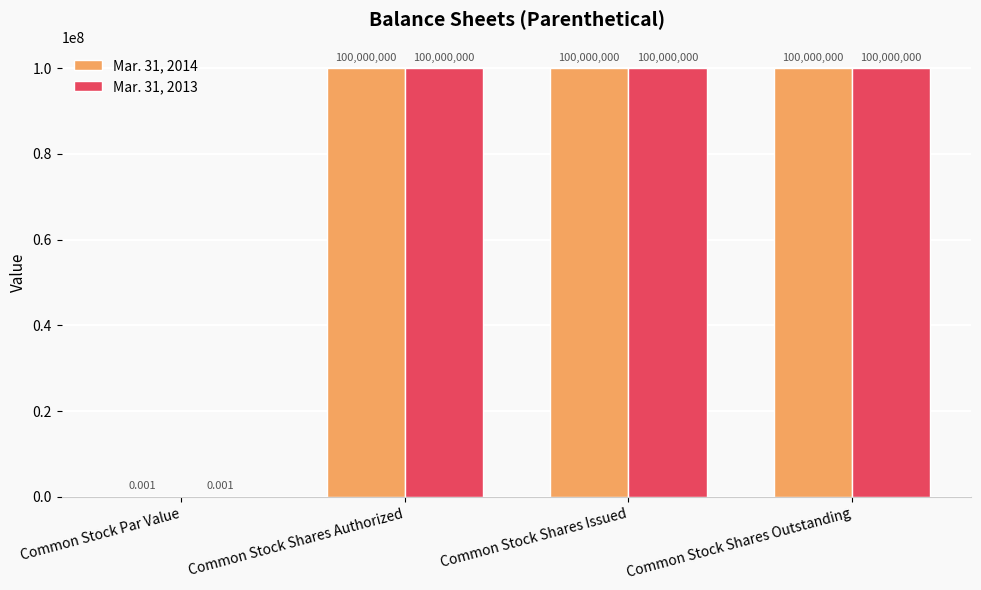

At which label is Mar. 31, 2014 closest to 50000000?

Common Stock Par Value